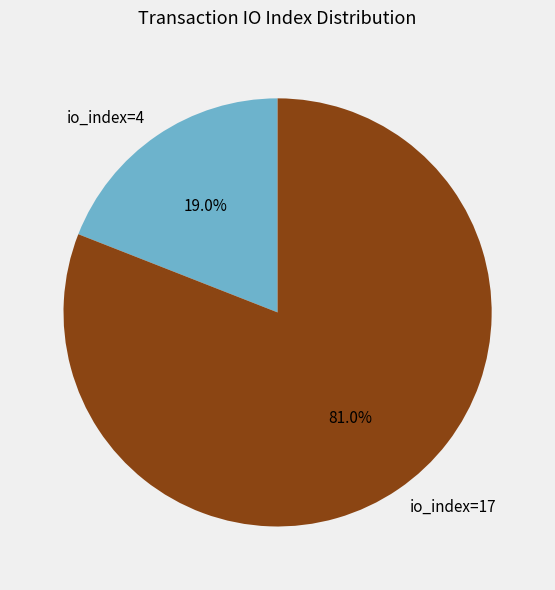

What is the total percentage of io_index=4 and io_index=17?

100.0%